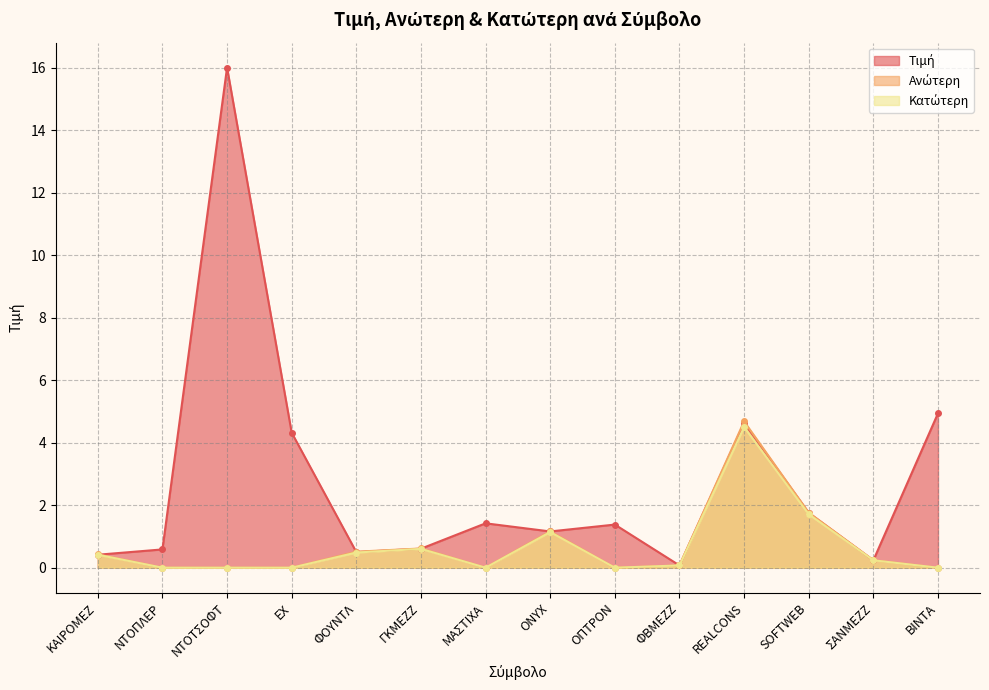

The value of Τιμή at ΟΠΤΡΟΝ is 1.4. True or false?

True